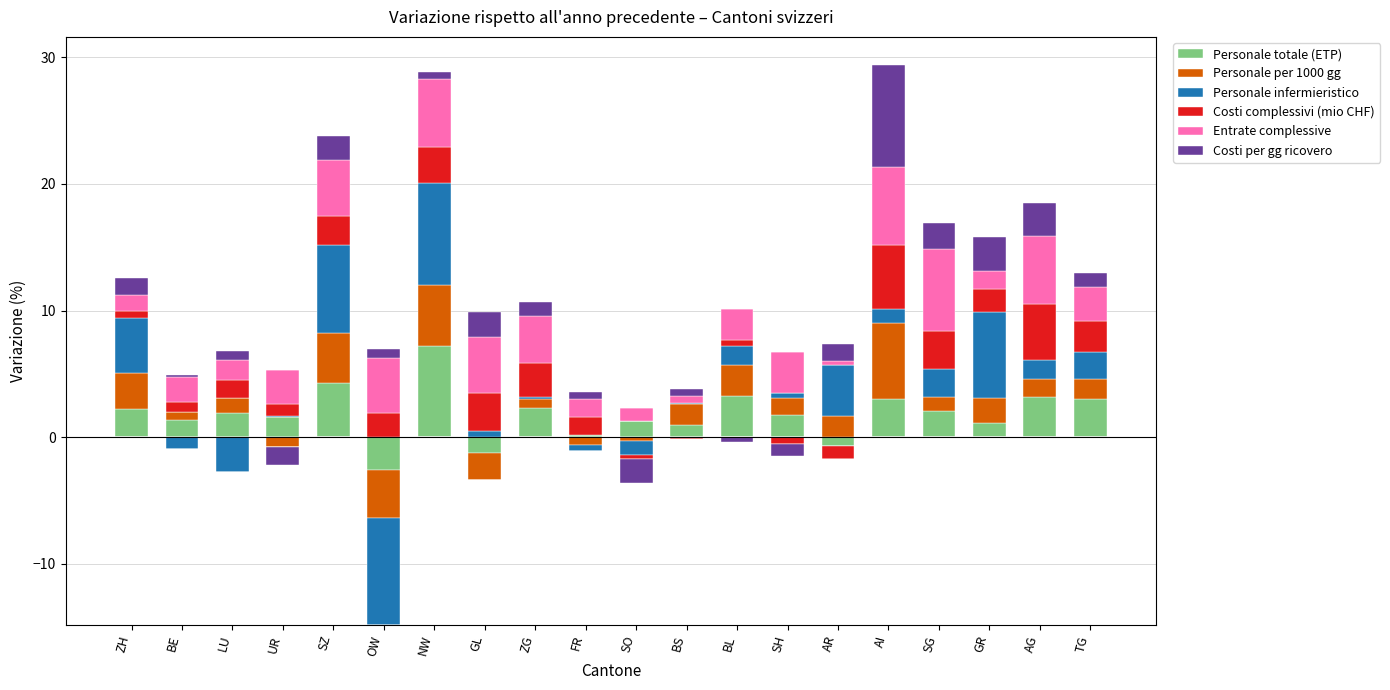

How many distinct data groups are displayed?

6